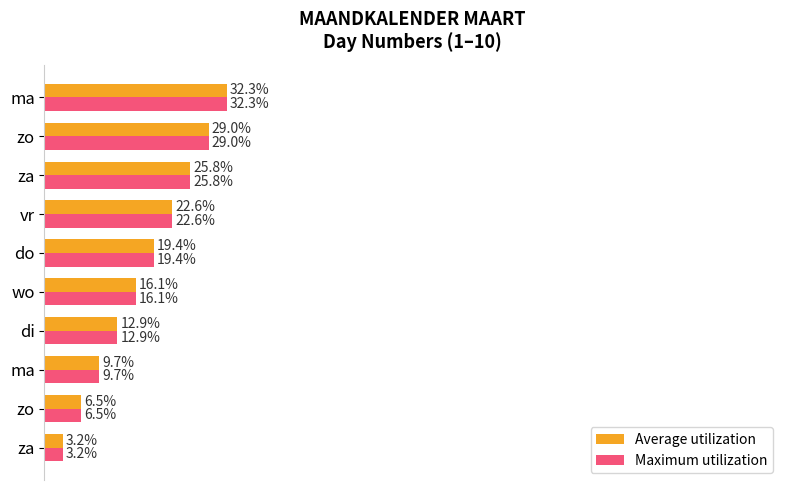

What are all the series names shown in the legend?

Average utilization, Maximum utilization